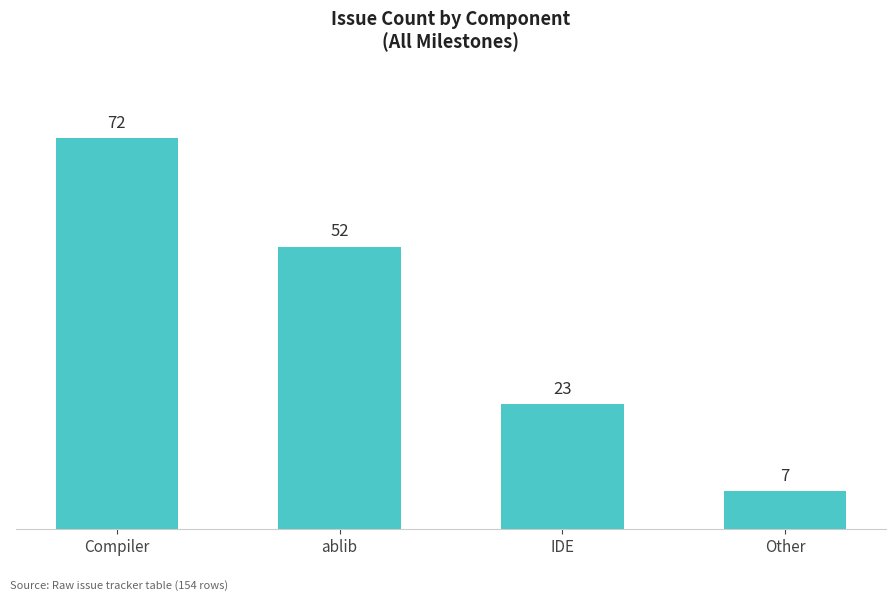

Which has a higher value, Other or Compiler?

Compiler